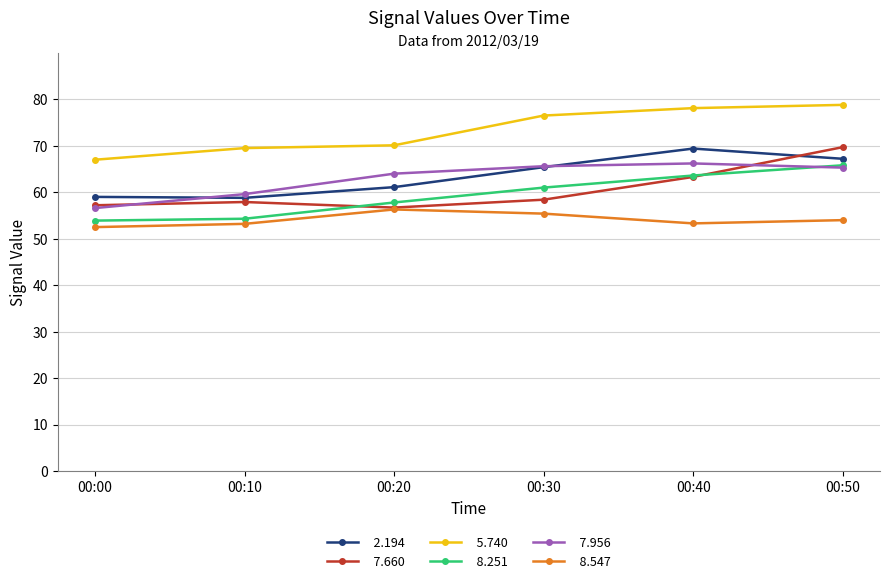

What is the difference between the highest and lowest values at 00:20?

13.8